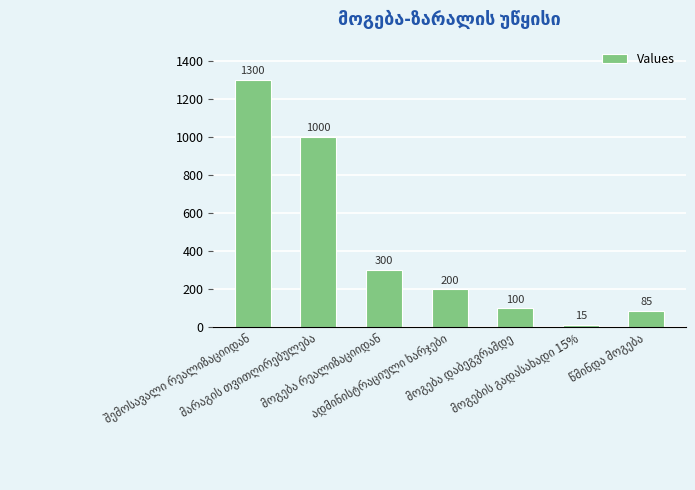

What is the greatest value displayed?

1300